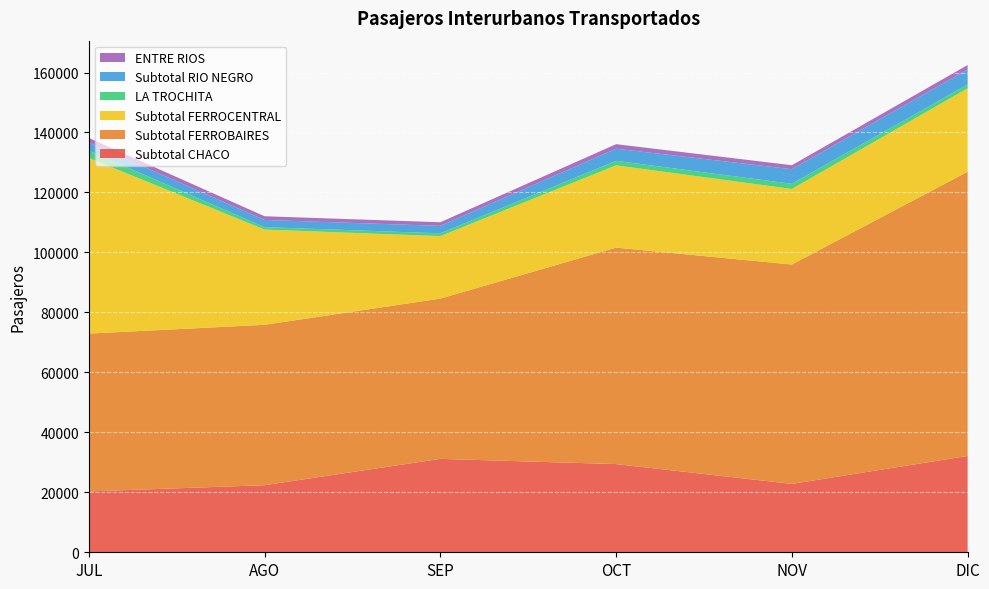

Reading left to right, extract all data points from this chart.

Subtotal CHACO: 20293	22367	31151	29413	22800	32135
Subtotal FERROBAIRES: 52641	53495	53456	72187	73171	94789
Subtotal FERROCENTRAL: 58601	31768	20832	27448	25190	27823
LA TROCHITA: 2389	805	927	1499	1719	1272
Subtotal RIO NEGRO: 2699	2400	2488	4046	4879	4984
ENTRE RIOS: 1563	1237	1215	1514	1325	1495